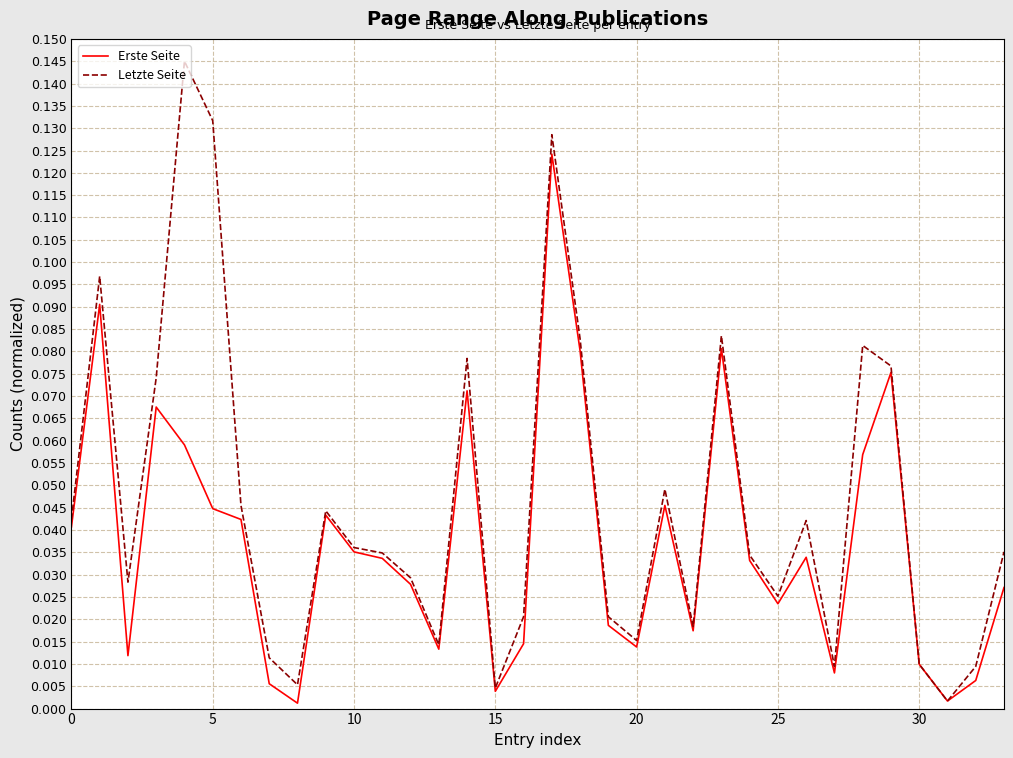

List the series in order of their peak value, lowest first.

Erste Seite, Letzte Seite